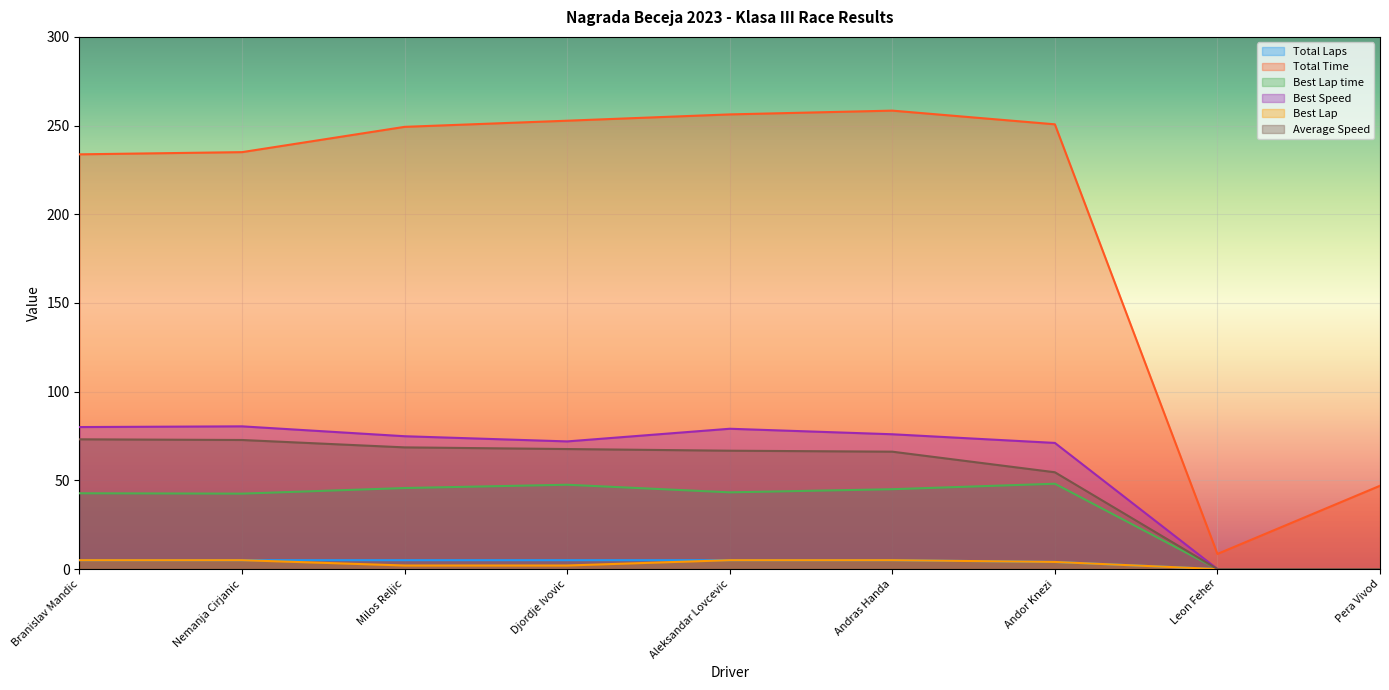

What is the value of the Total Time point at the 8th from the left?

8.5